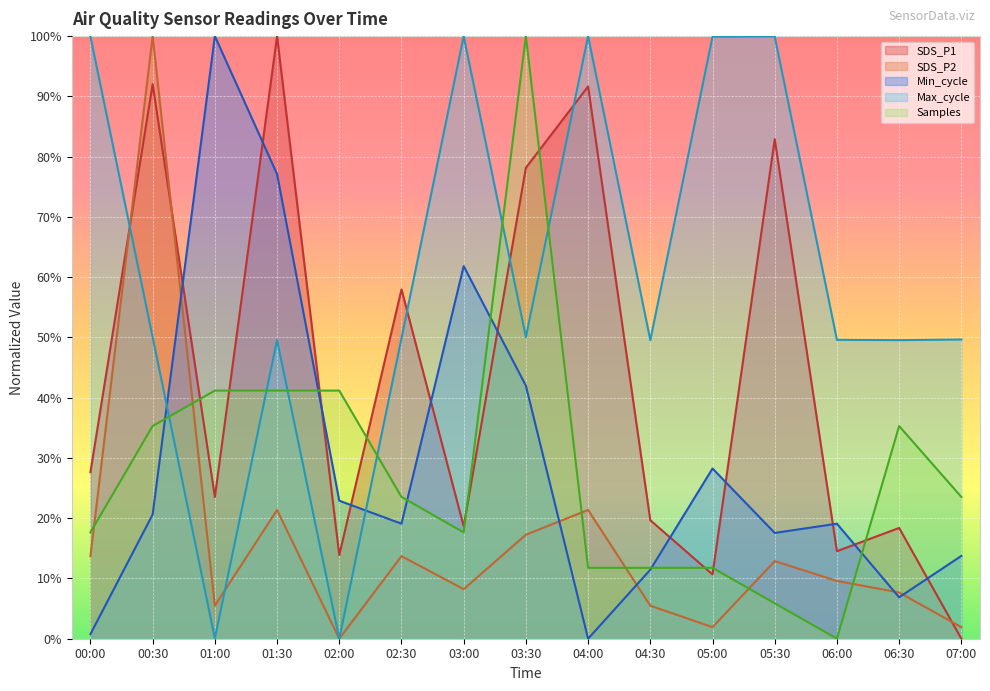

At how many categories does at least one series exceed 8?

15